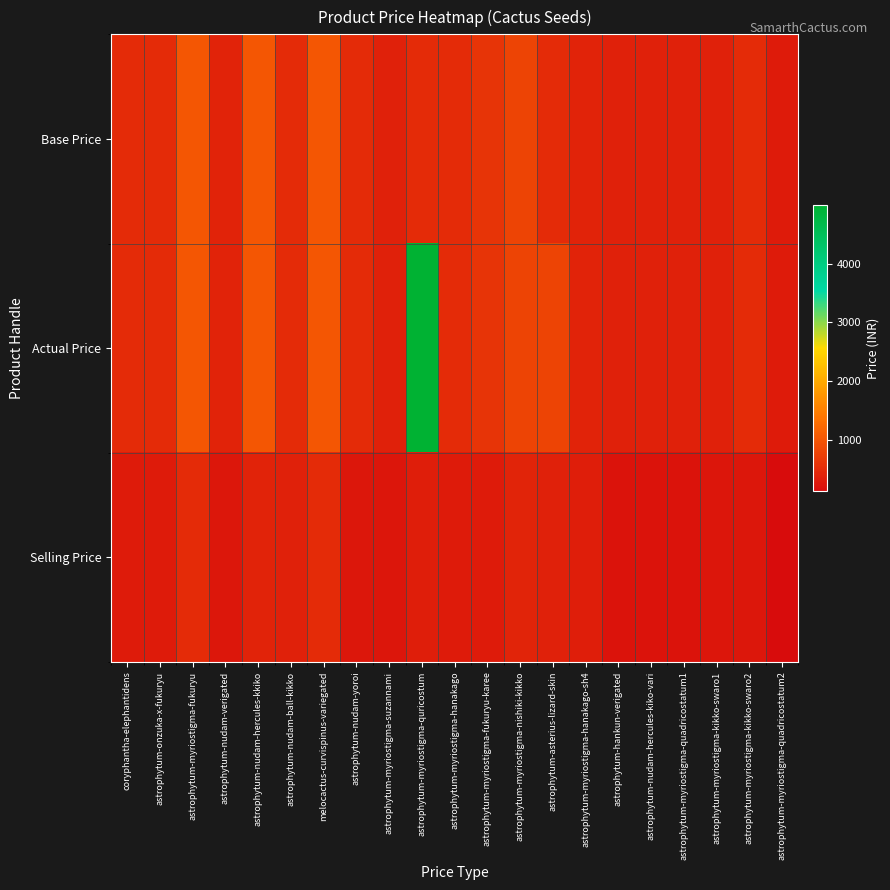

What is the smallest value displayed?

120